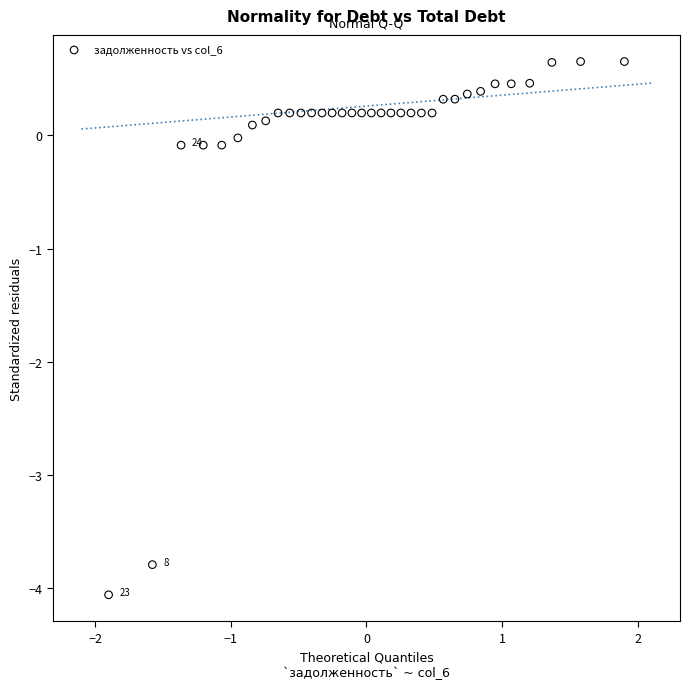

What is the range of X values (max minus min)?

3.8